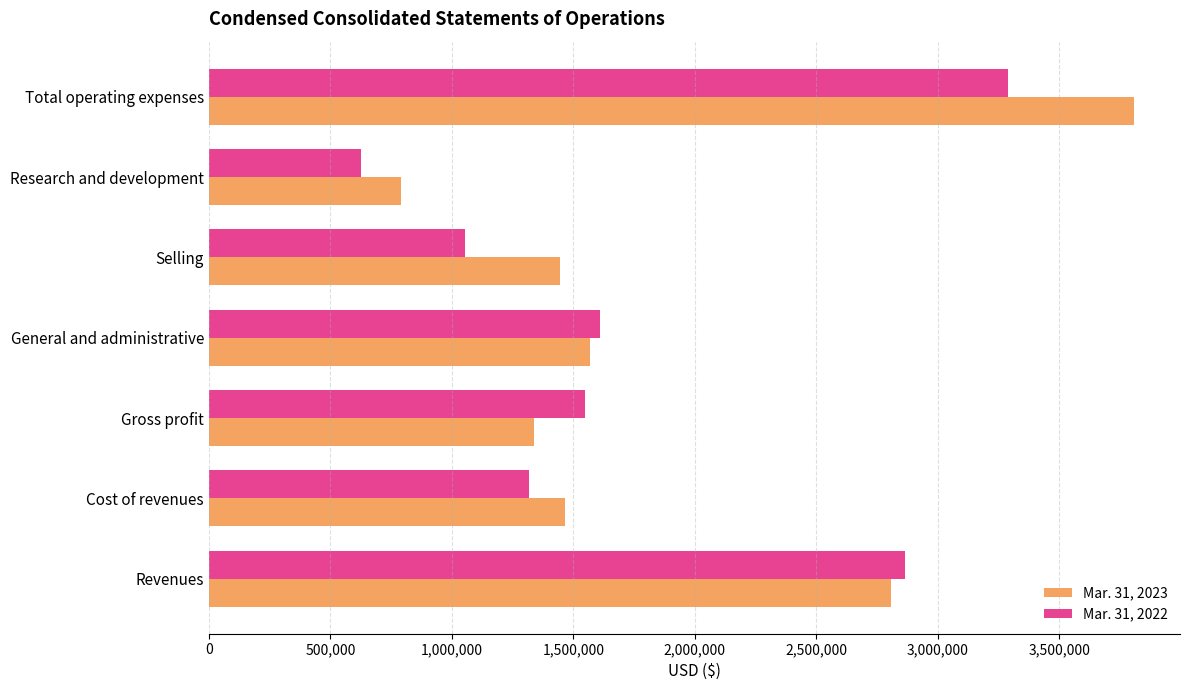

What is the sum of all Mar. 31, 2023 values?

13222000